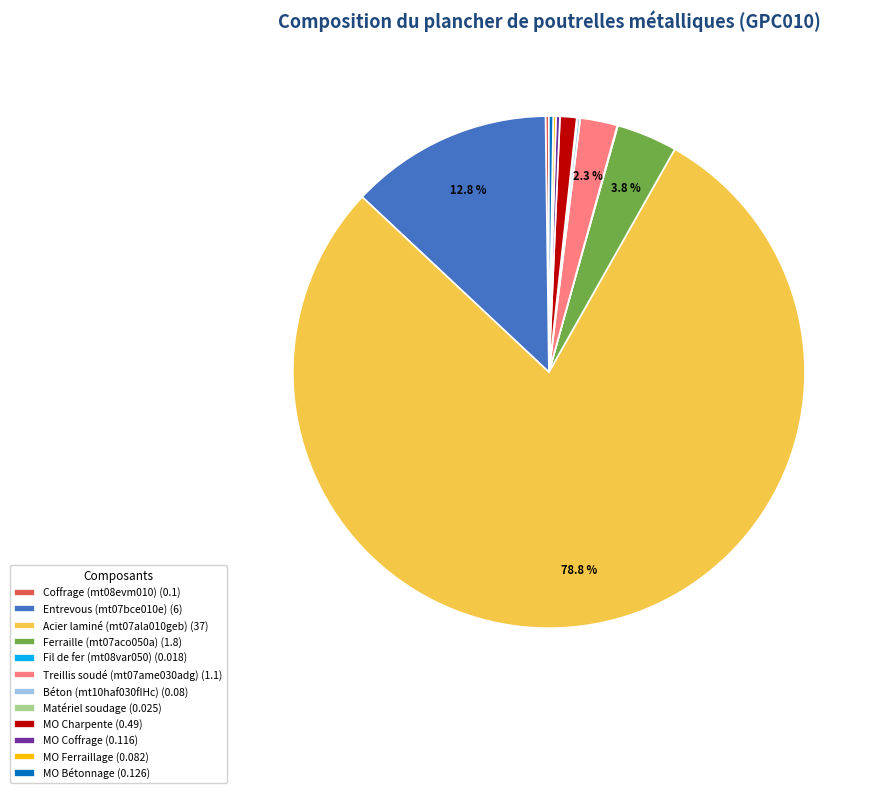

Which slice is the largest?

Acier laminé (mt07ala010geb) (37)